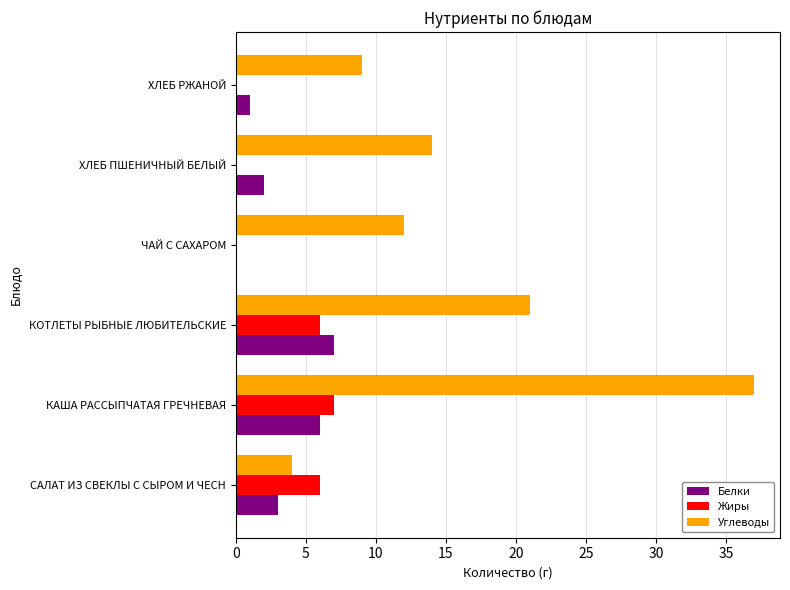

Which series changed the most between САЛАТ ИЗ СВЕКЛЫ С СЫРОМ И ЧЕСН and КОТЛЕТЫ РЫБНЫЕ ЛЮБИТЕЛЬСКИЕ?

Углеводы